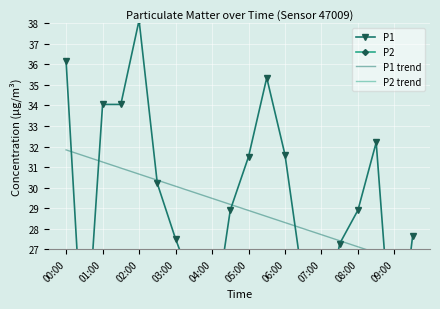

At 09:00, list the series in order from smallest to largest.

P2, P2 trend, P1, P1 trend